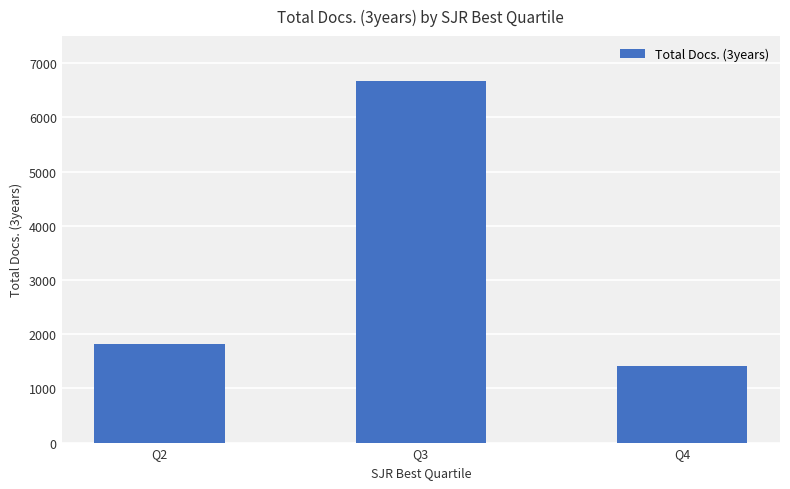

Which category has the highest value across all series?

Q3